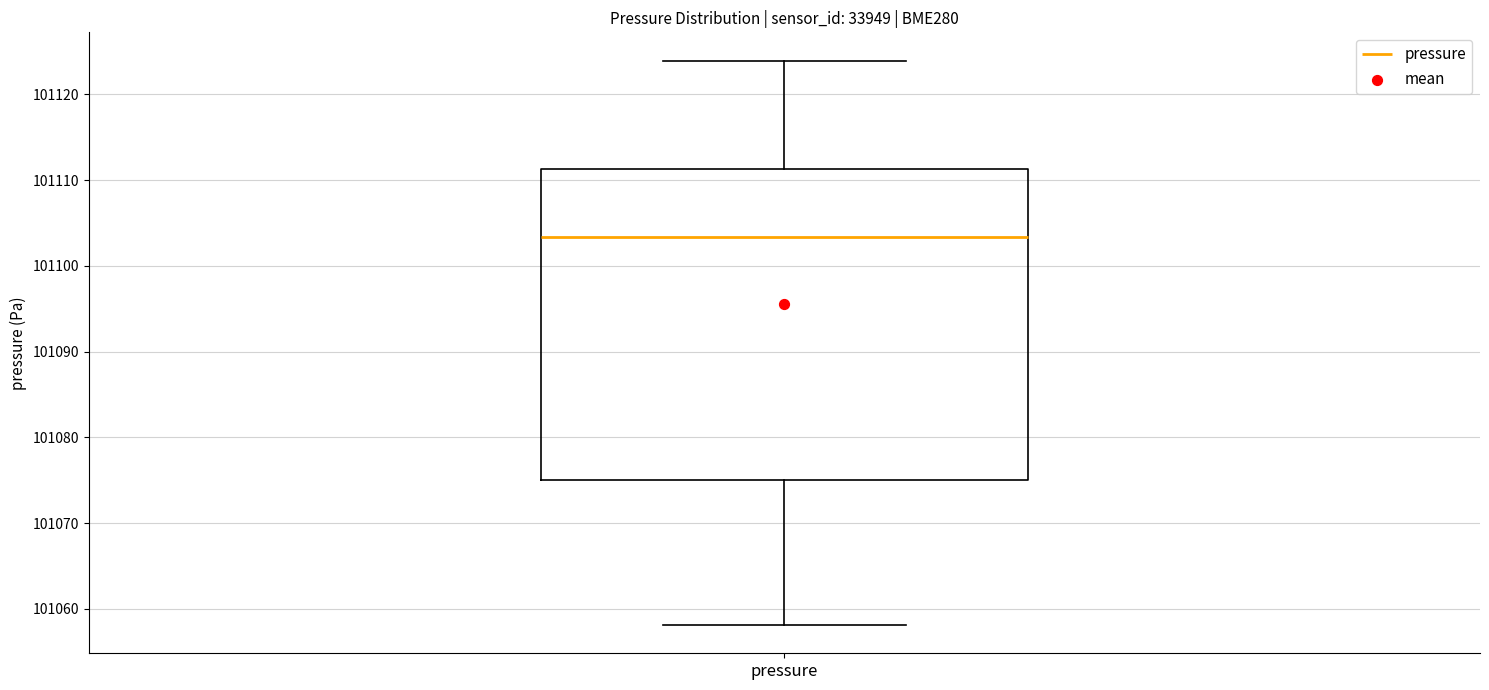

Read this box plot against the y-axis: the position of the median line, the range covered by the box, and the ends of both whiskers. The values are not printed on the chart, so give them approximately, as read against the axis.

median 101103, box 101075 to 101111, whiskers 101058 to 101124